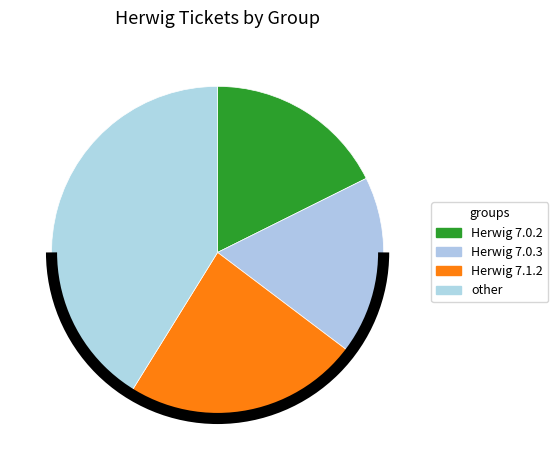

What is the smallest slice in the pie chart?

Herwig 7.0.2